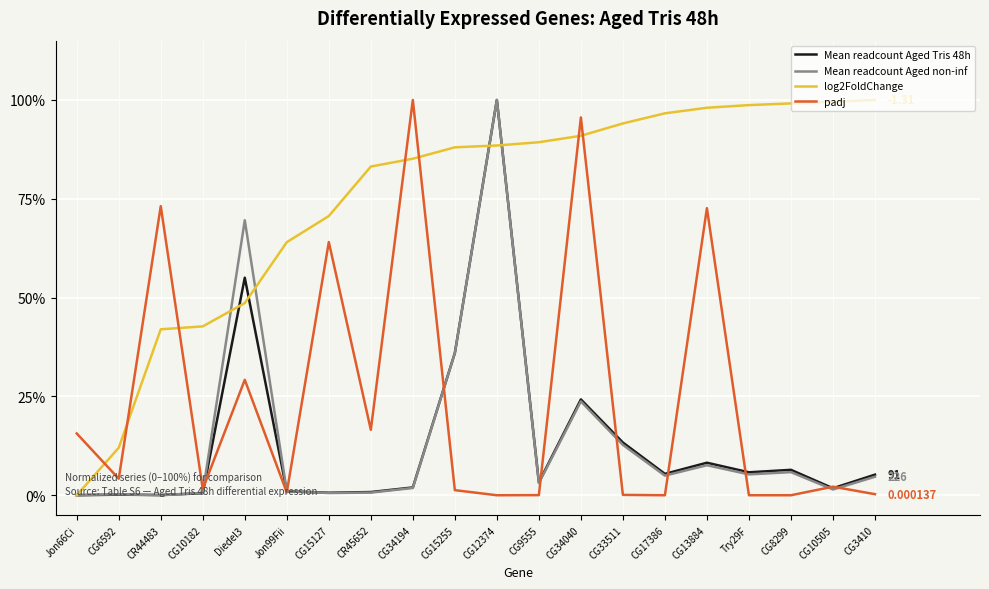

At which label is log2FoldChange closest to 0?

Jon66Ci